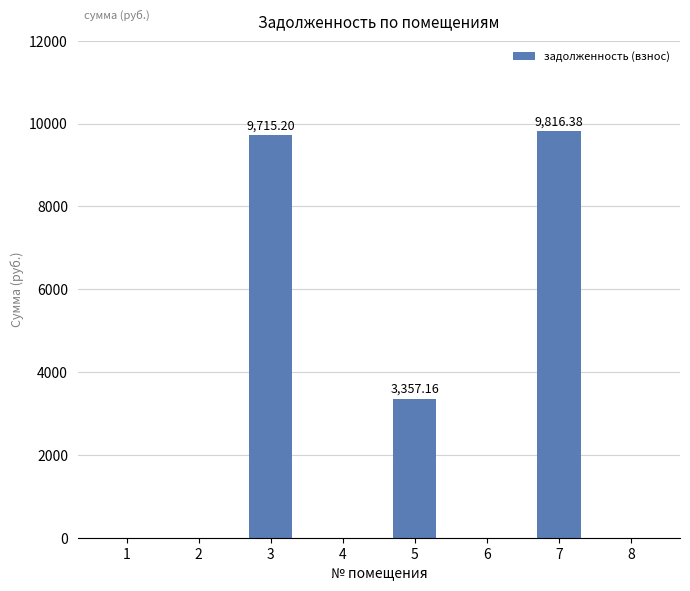

Does the chart contain stacked bars?

No